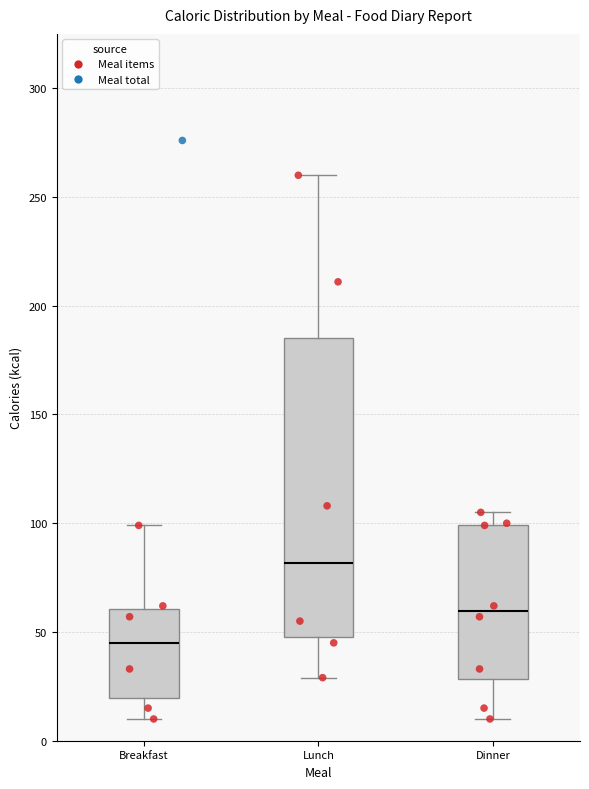

Which box has the lowest median line?

Breakfast